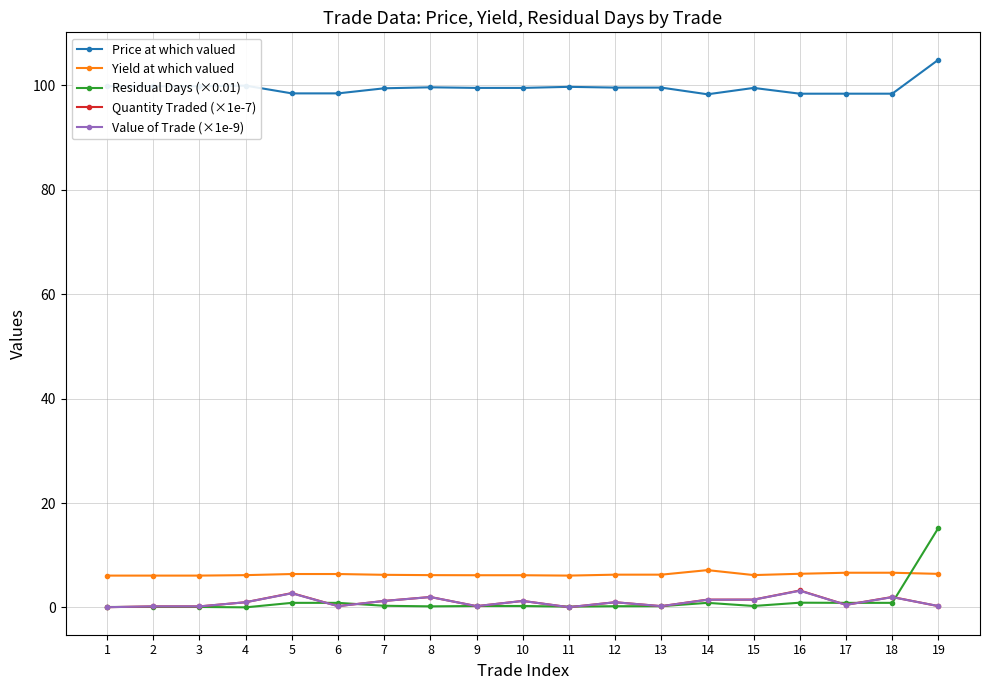

Which series has the widest spread of values?

Residual Days (×0.01)